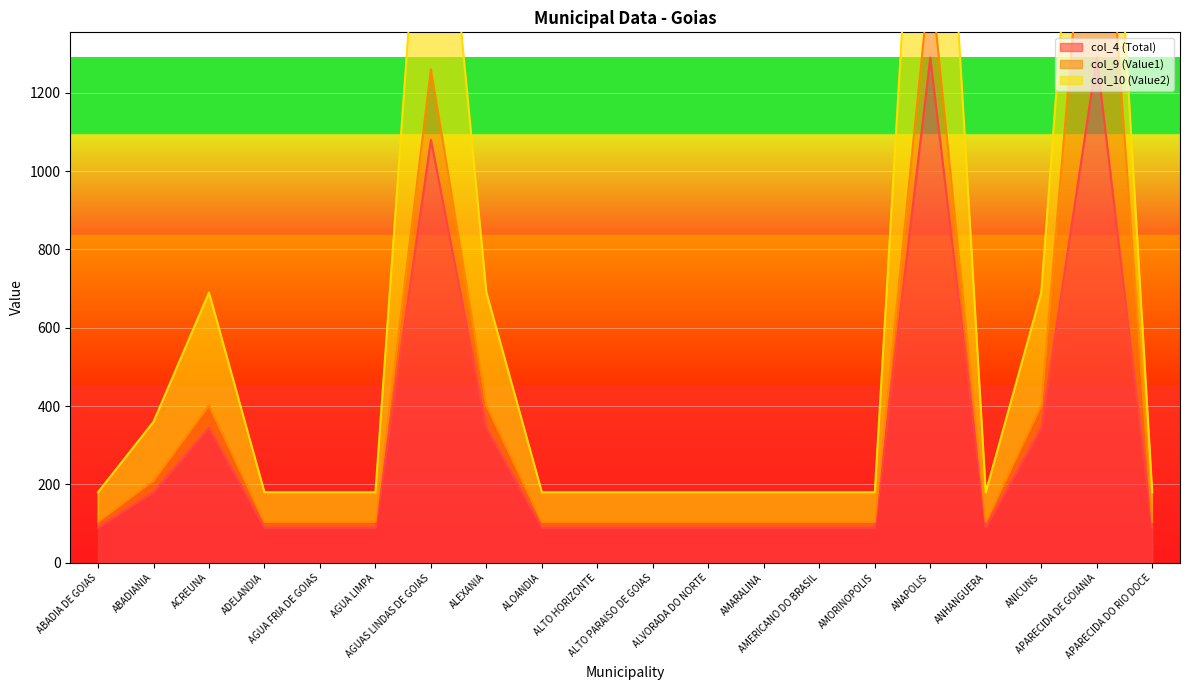

Which has a higher value, ACREUNA or APARECIDA DE GOIANIA?

APARECIDA DE GOIANIA